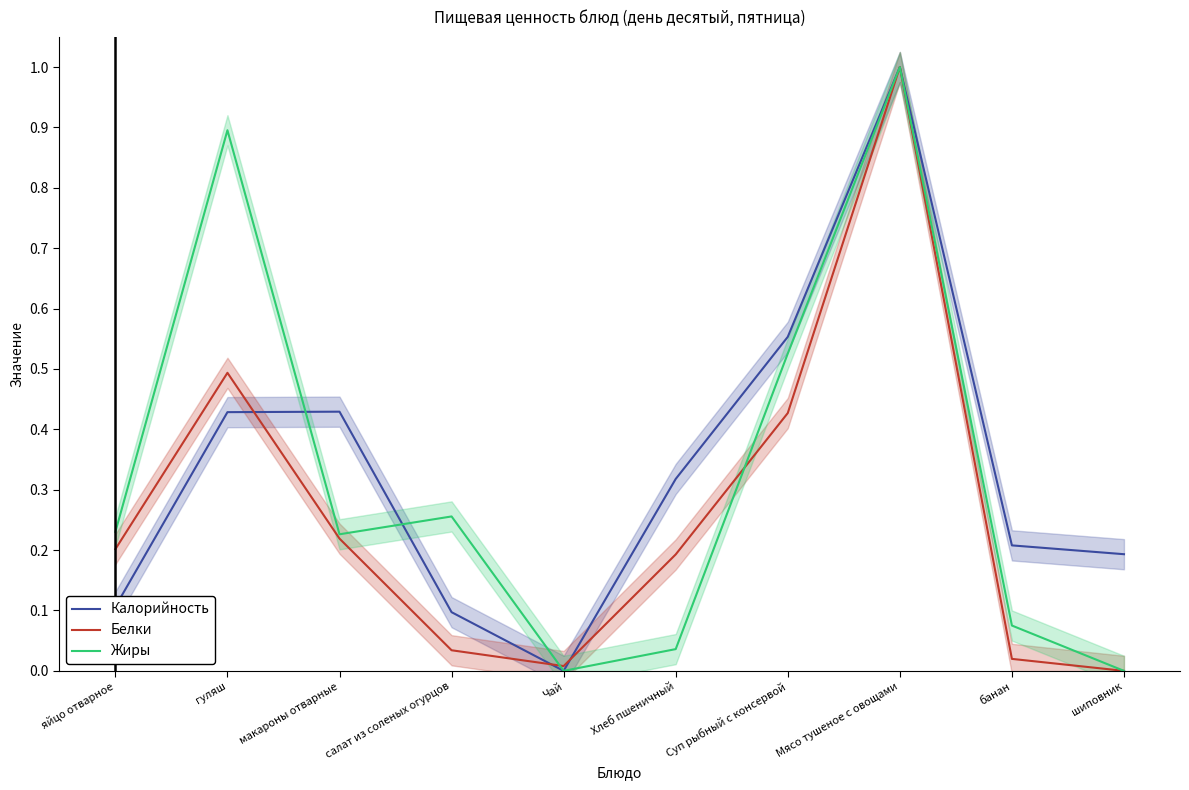

The value of Белки at гуляш is 0.7. True or false?

False